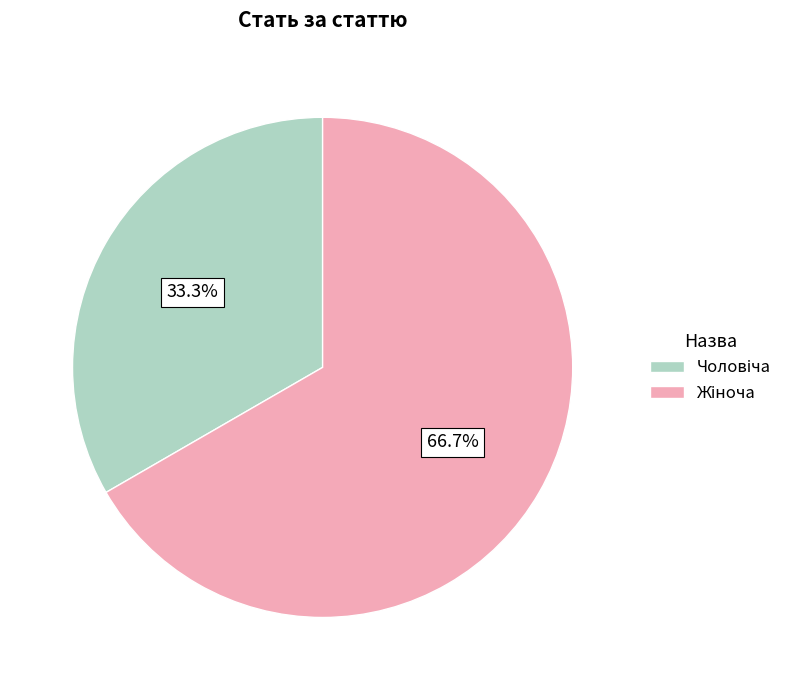

Is there any slice that represents more than half of the pie?

Yes